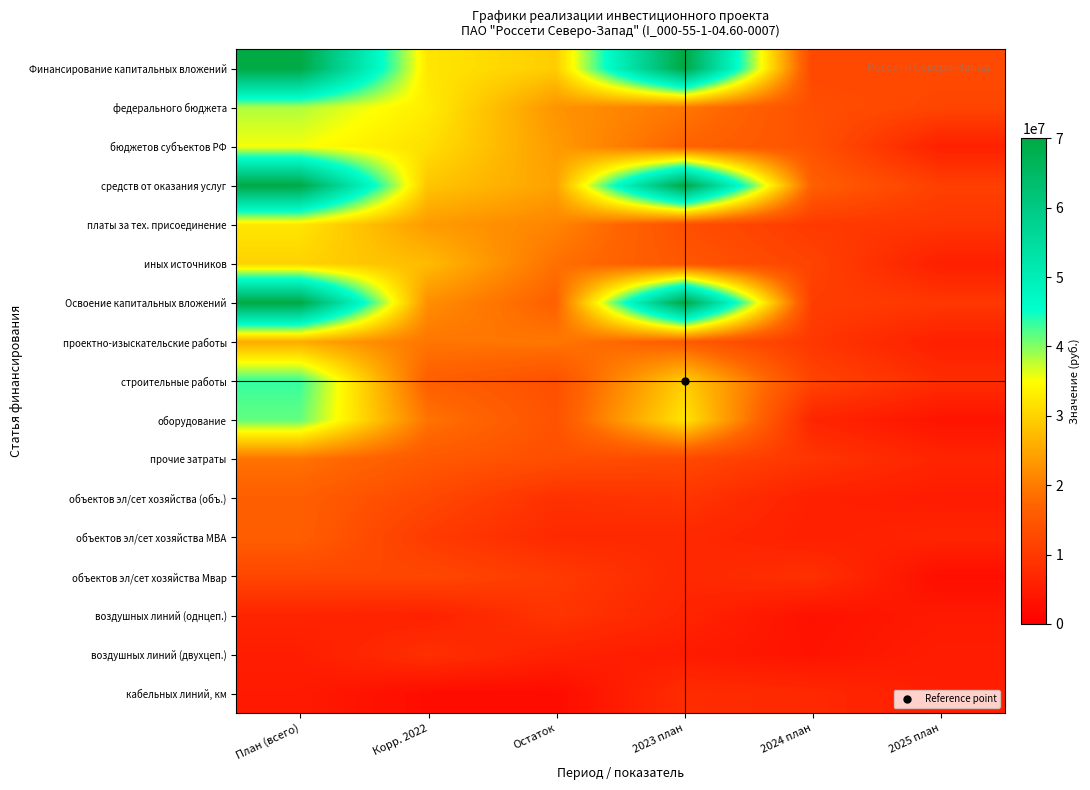

At how many categories does at least one series exceed 33686626?

2